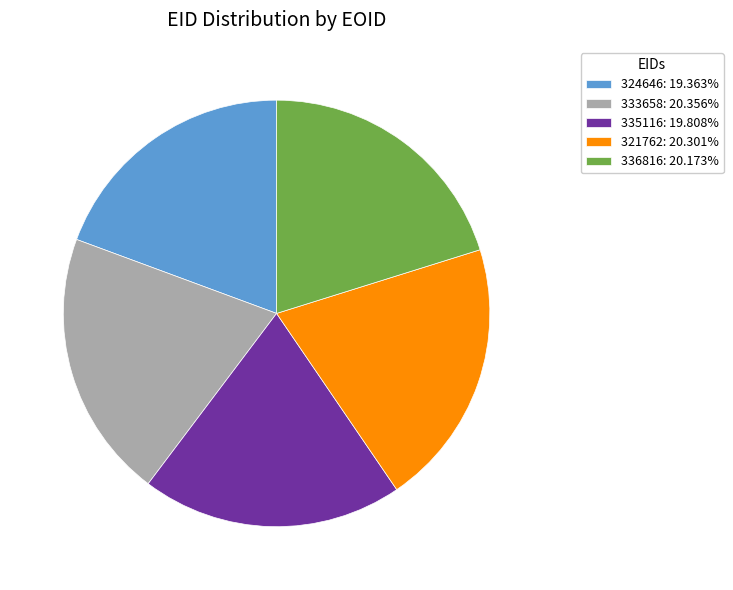

The 324646 slice represents 19% of the pie. True or false?

True